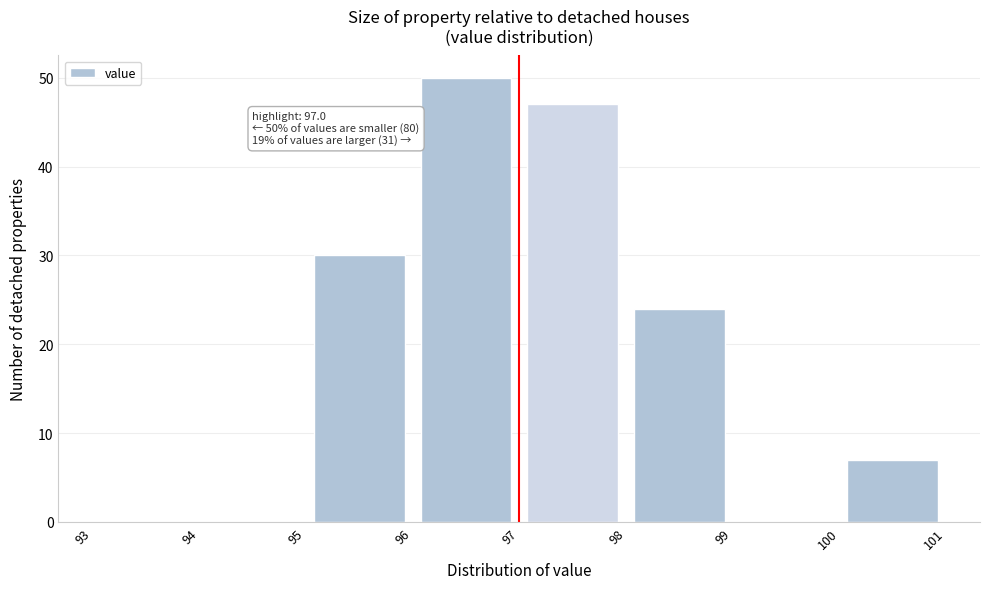

Over which range of the x-axis is the bar tallest?

96 to 97